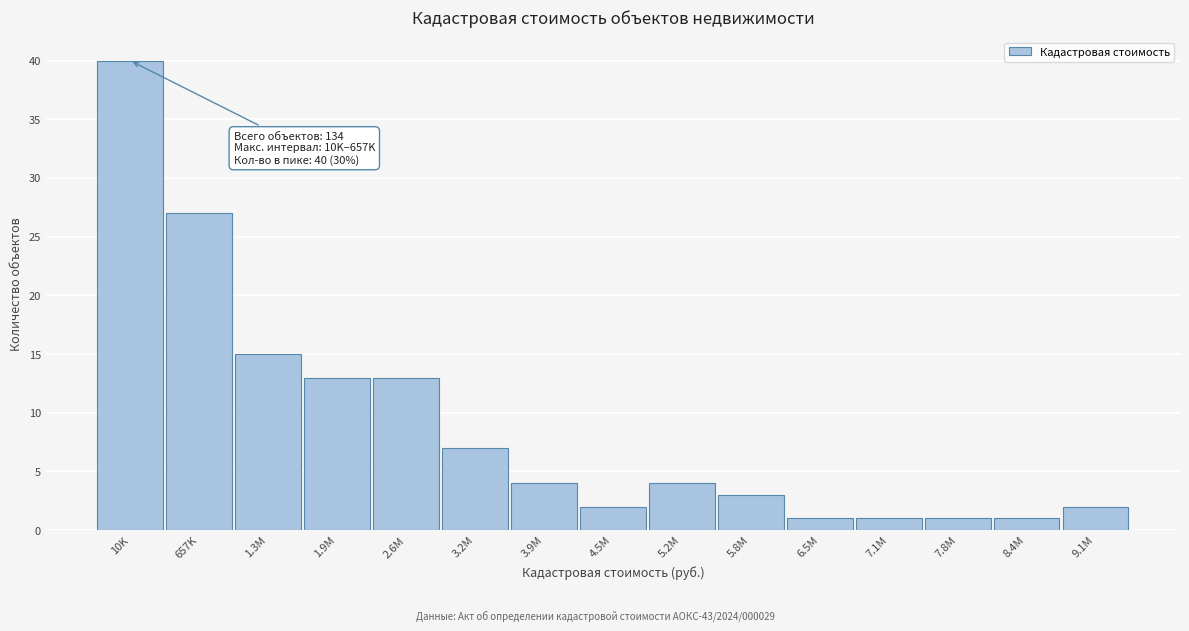

Reading left to right, transcribe all the data shown in this chart.

40	27	15	13	13	7	4	2	4	3	1	1	1	1	2